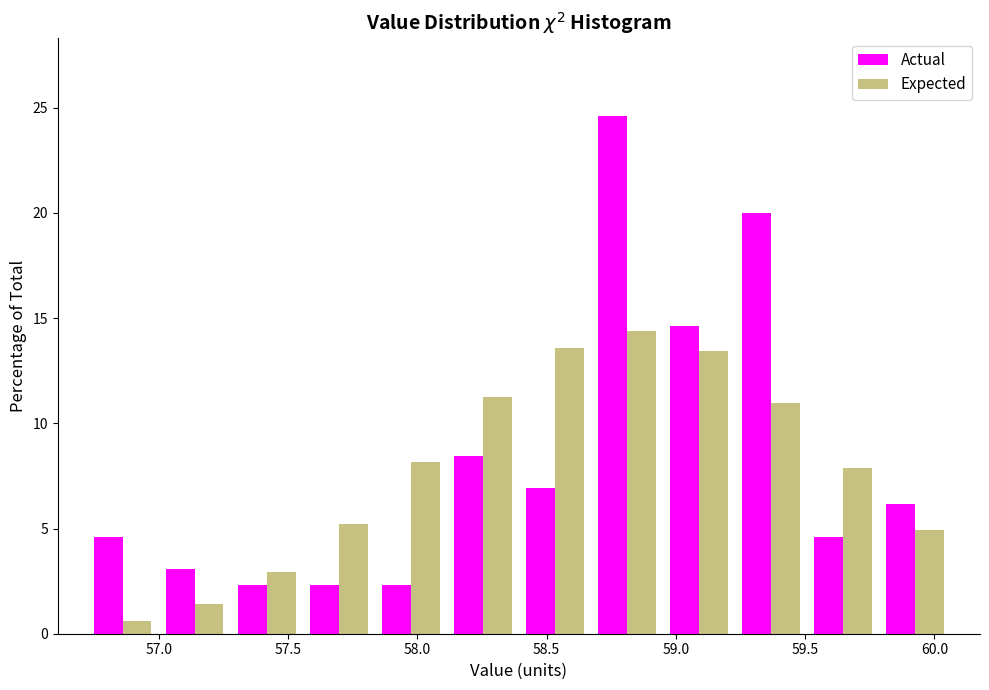

In the Expected series, which range on the x-axis has the tallest bar?

58.65 to 58.95